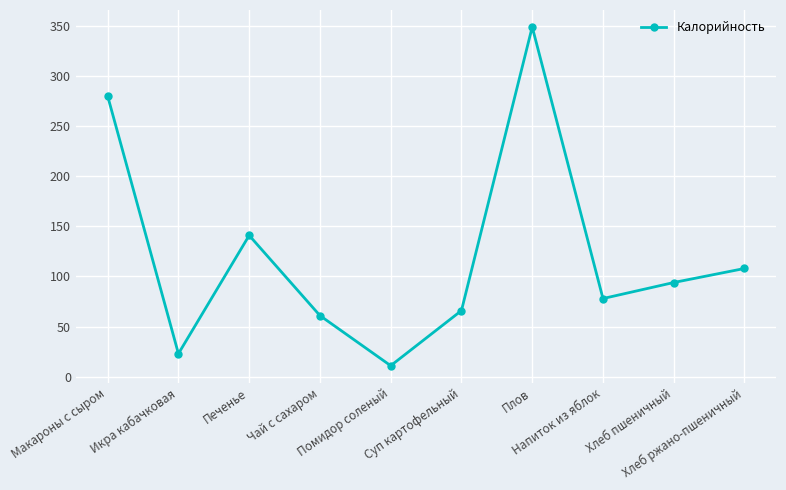

The chart shows a value of 141 at Печенье. True or false?

True